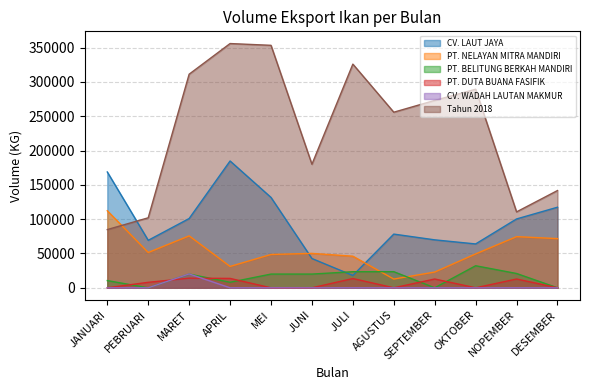

True or false: PT. BELITUNG BERKAH MANDIRI has a value of 0 at PEBRUARI.

True